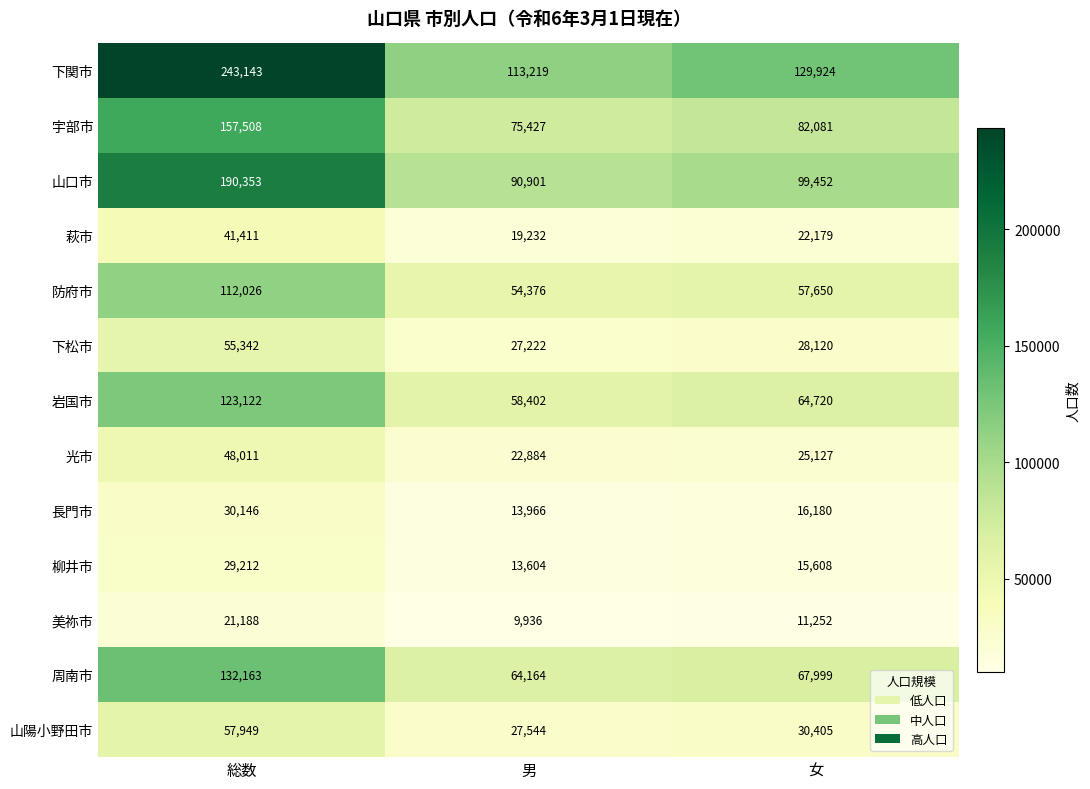

Which series changed the most between 総数 and 女?

下関市